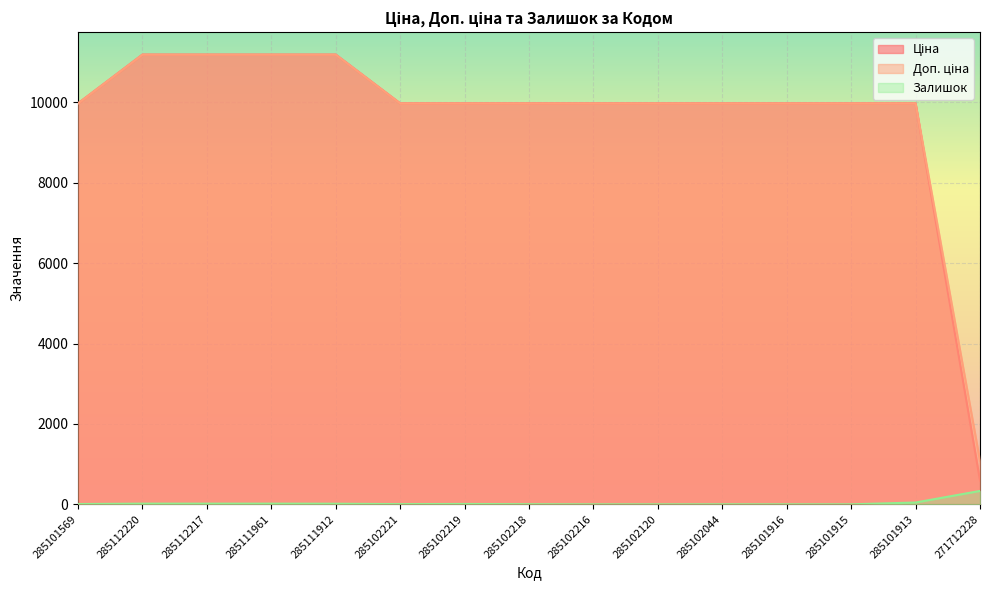

At which label does Залишок reach its peak?

271712228